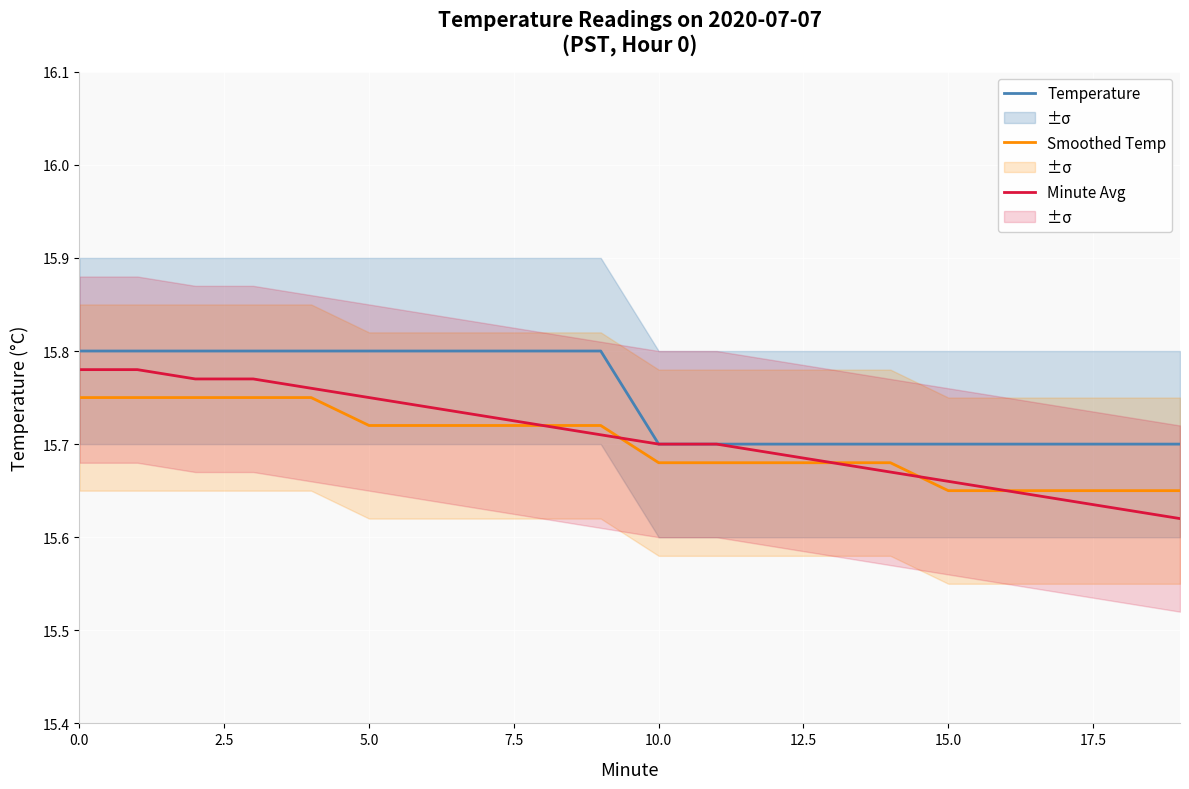

Which series has the largest range (max minus min)?

Minute Avg